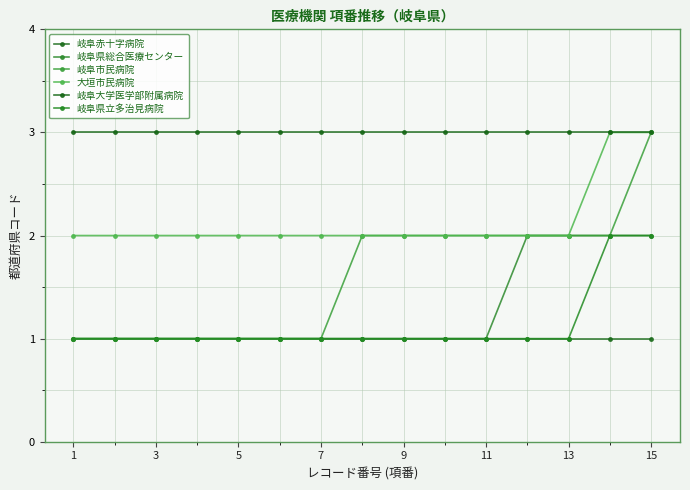

True or false: 岐阜大学医学部附属病院 and 岐阜県総合医療センター cross at least once.

False